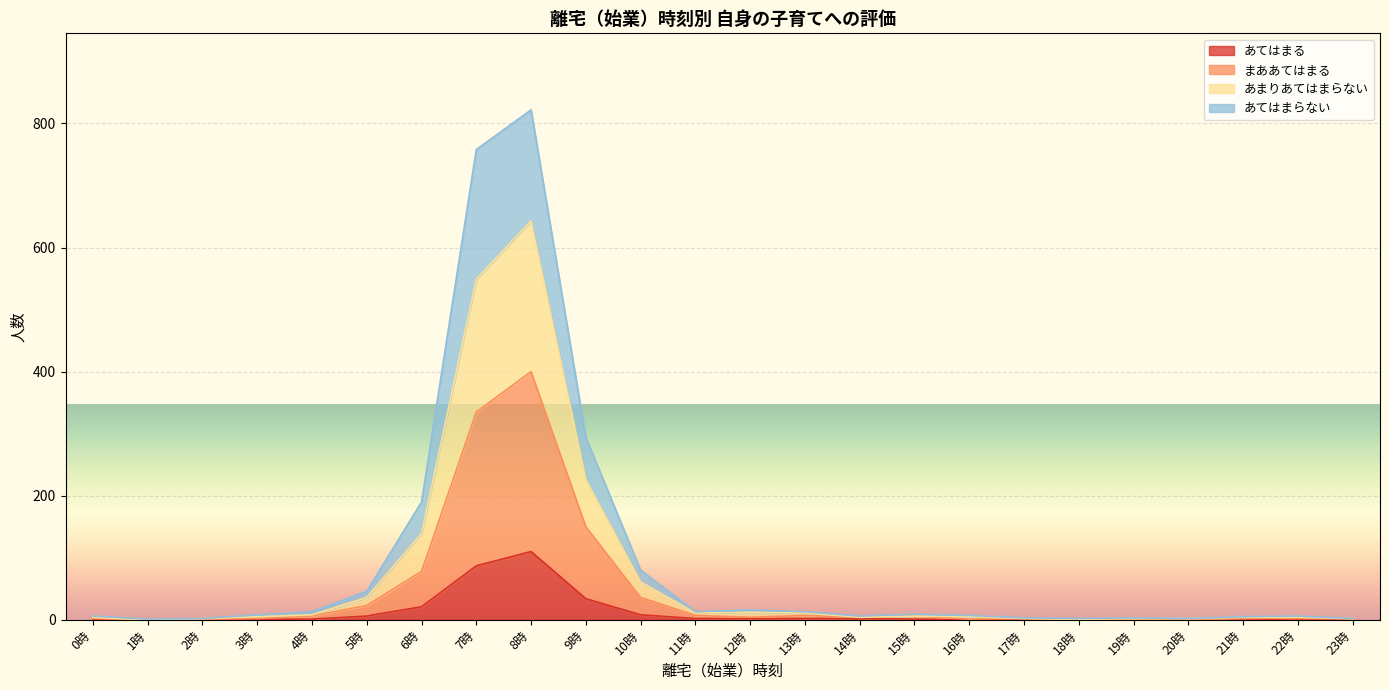

In あまりあてはまらない, how many points are higher than both neighbors (excluding endpoints)?

5